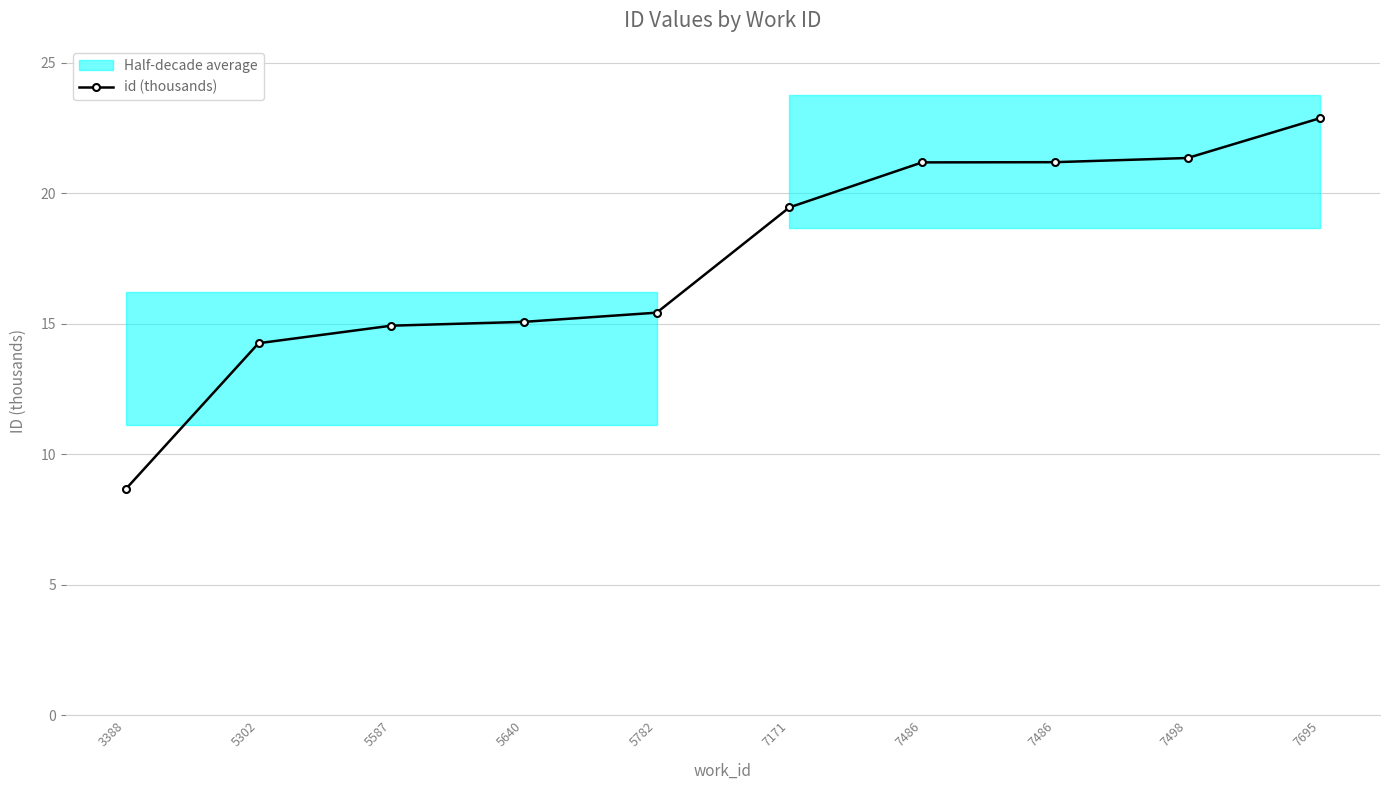

How many values exceed 19?

5